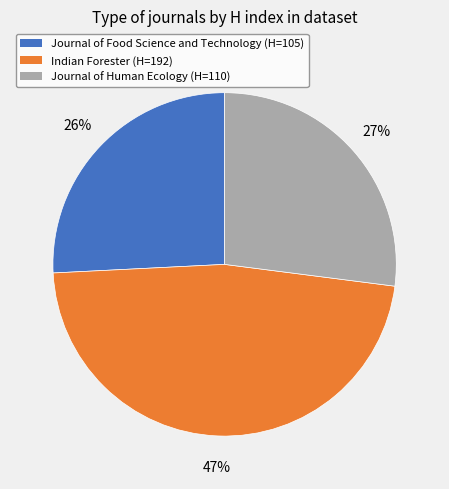

Which category has the smallest portion of the pie?

Journal of Food Science and Technology